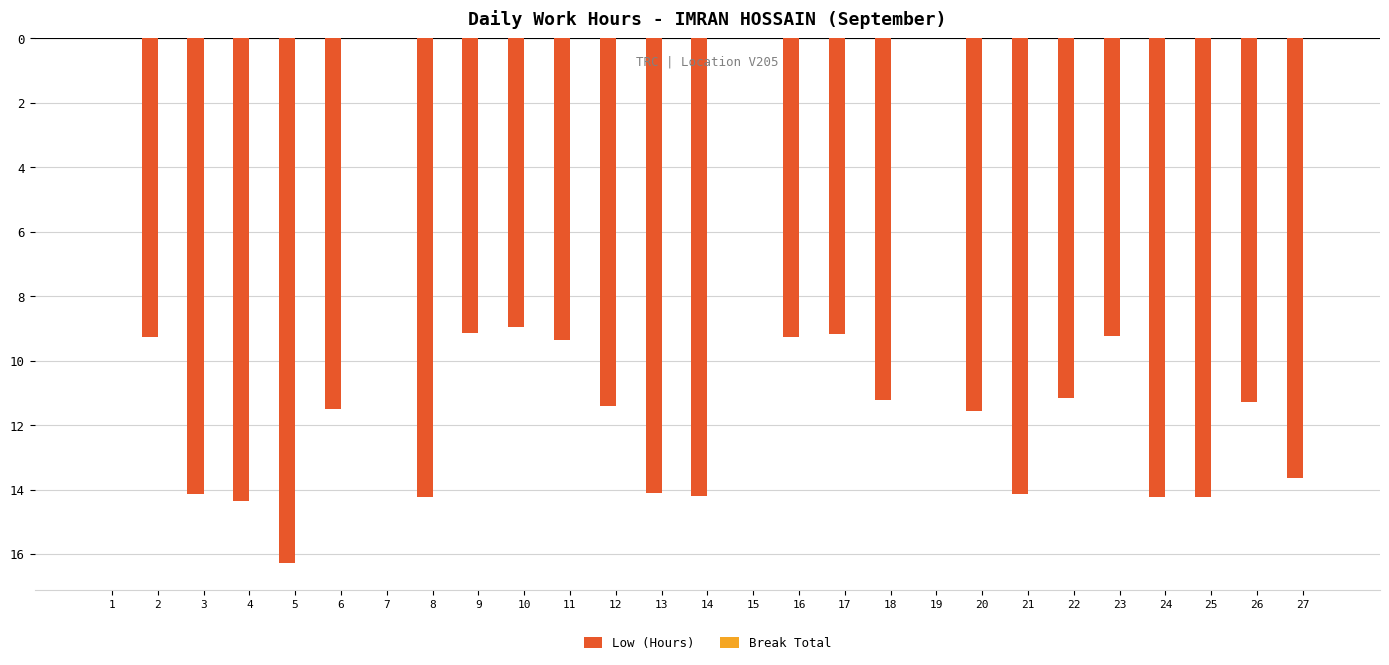

Are the bars horizontal?

No